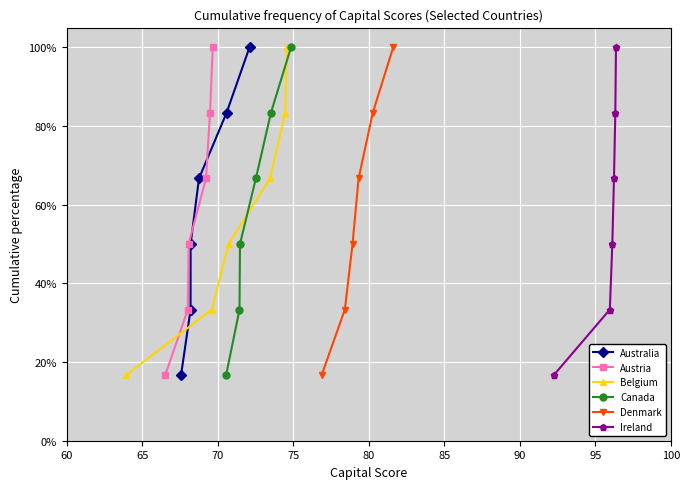

What is the value of the Belgium point at the 2nd from the left?

33.3